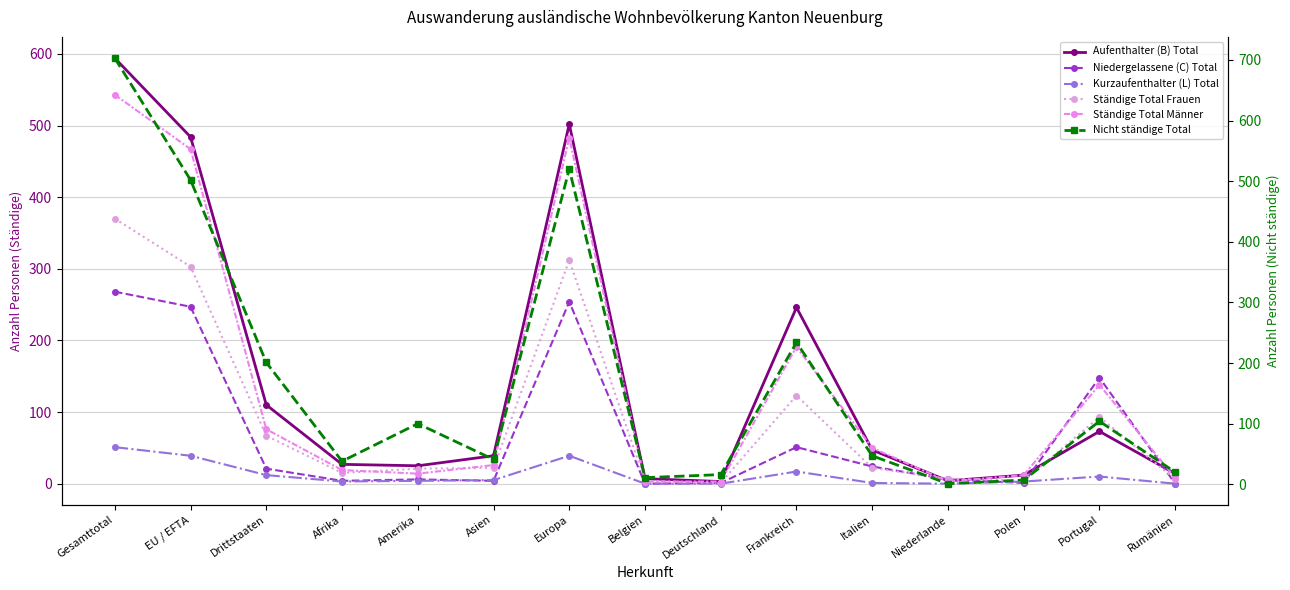

At how many categories does at least one series exceed 185?

5